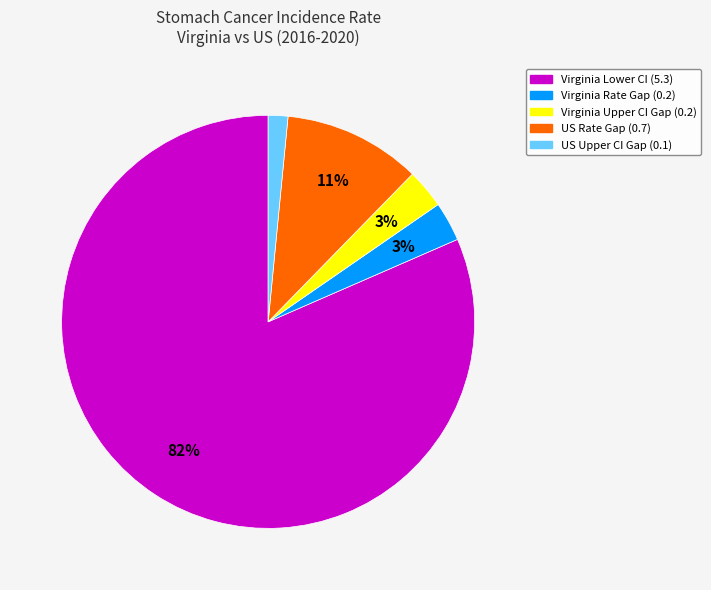

To the nearest percent, what is the average slice percentage?

20%